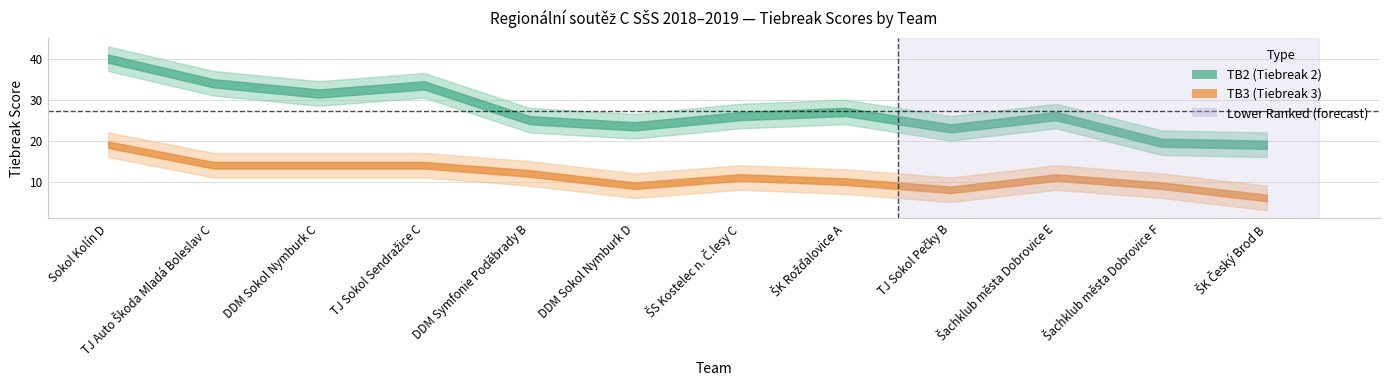

The TB2 series shows 25.0 at DDM Symfonie Poděbrady B. True or false?

True